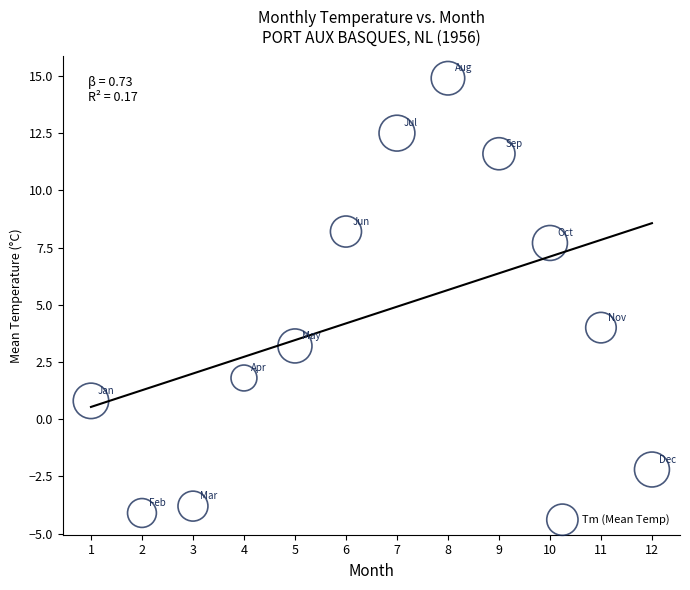

What Y value in the scatter plot is closest to 5?

4.0